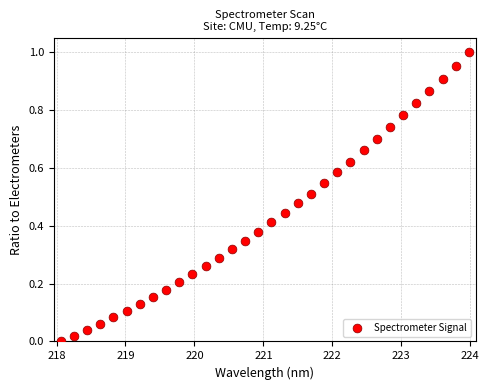

What is the range of X values (max minus min)?

5.9